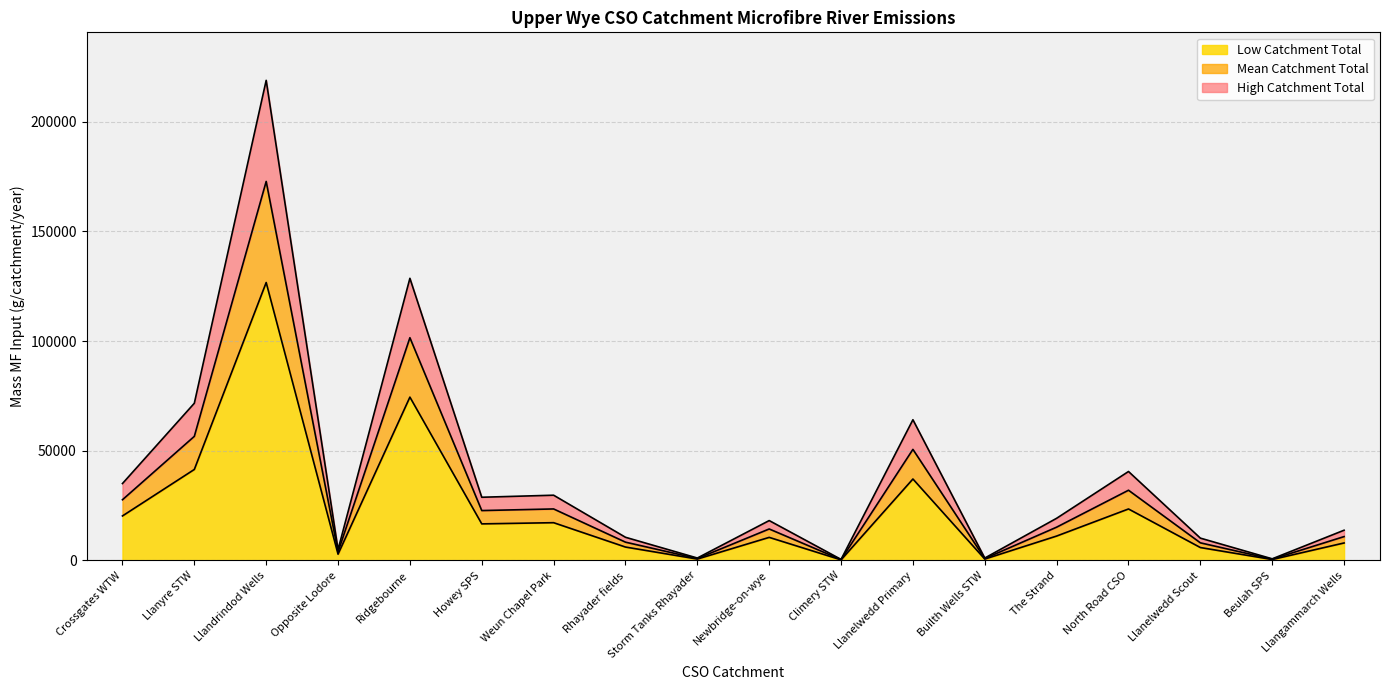

Which series has the largest total across all categories?

High Catchment Total